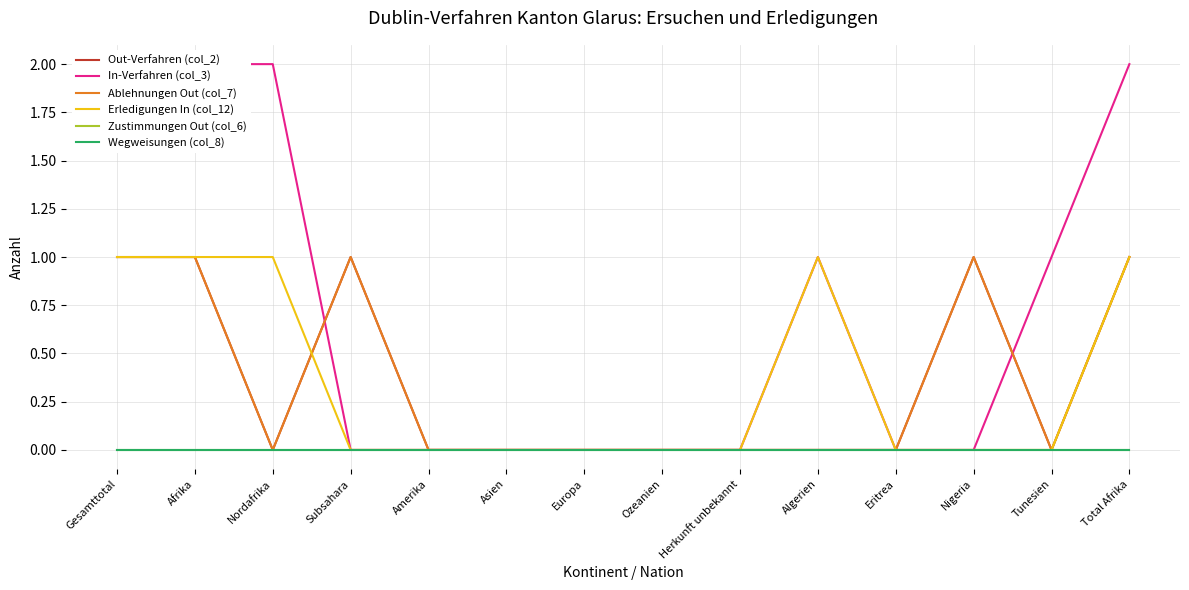

What are all the series names shown in the legend?

Out-Verfahren (col_2), In-Verfahren (col_3), Ablehnungen Out (col_7), Erledigungen In (col_12), Zustimmungen Out (col_6), Wegweisungen (col_8)